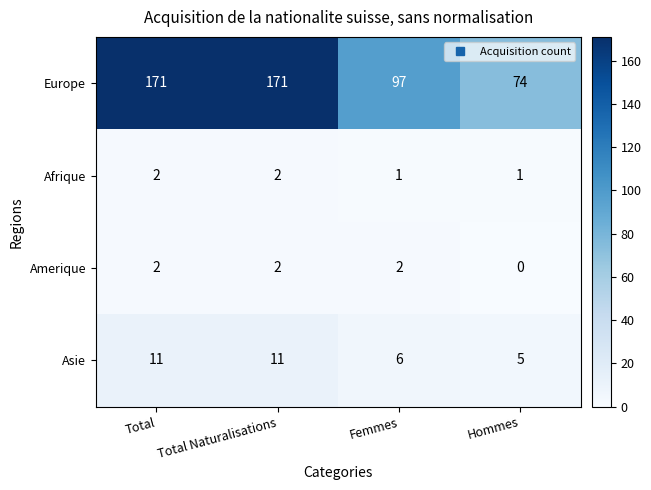

How many Europe values are between 97 and 171?

3